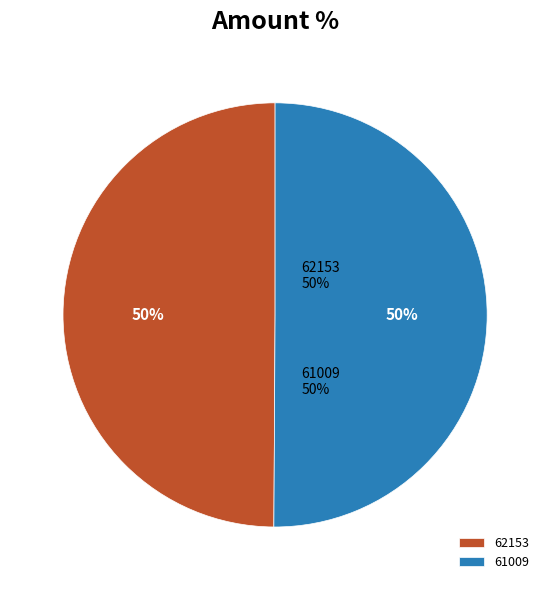

Count the number of slices in the pie.

2